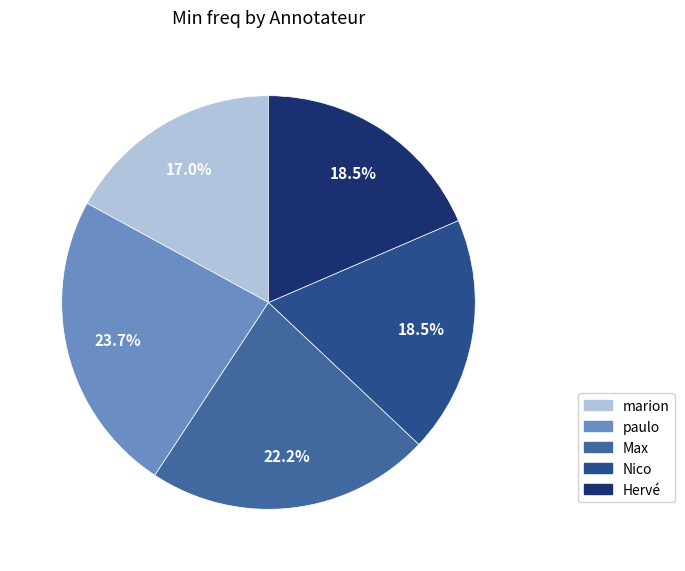

How many slices are in this pie chart?

5